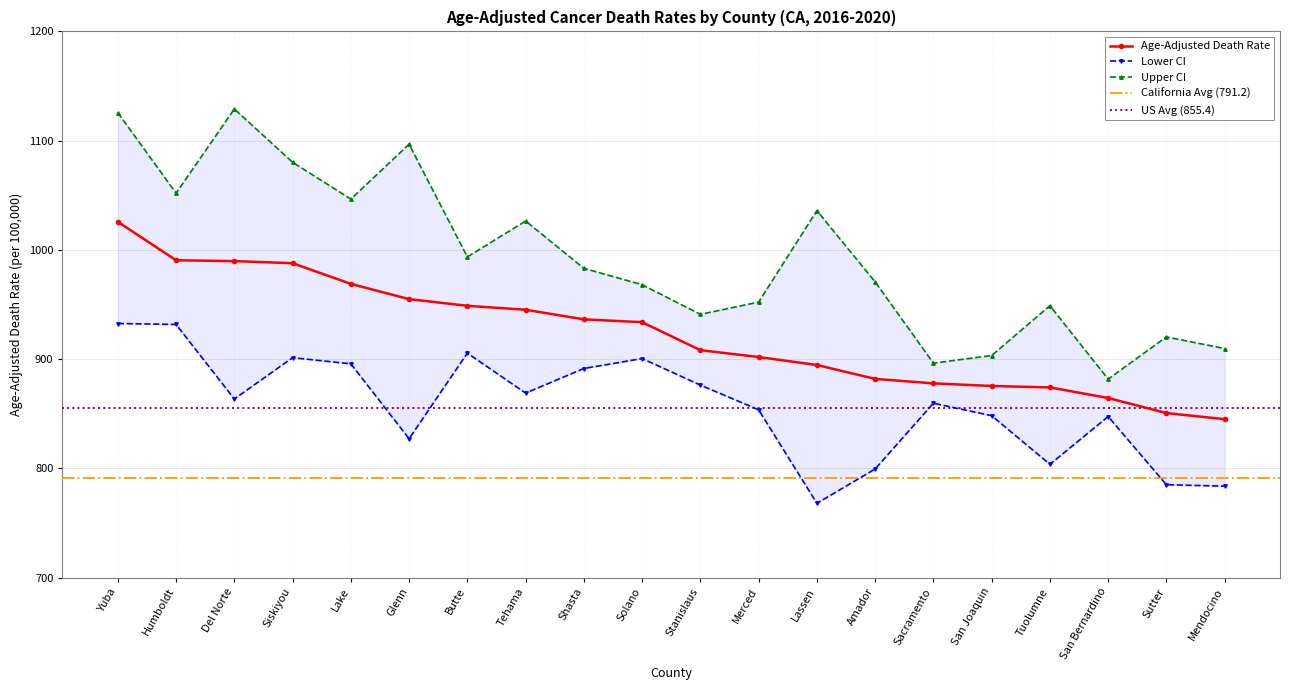

Rank the series by their maximum value, from lowest to highest.

Lower CI, Age-Adjusted Death Rate, Upper CI